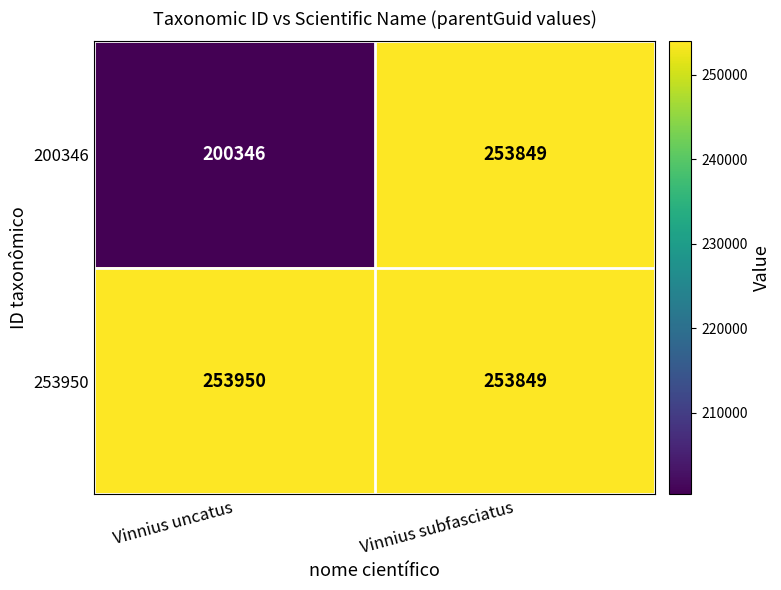

Is it true that 200346 equals 253849 at Vinnius subfasciatus?

True